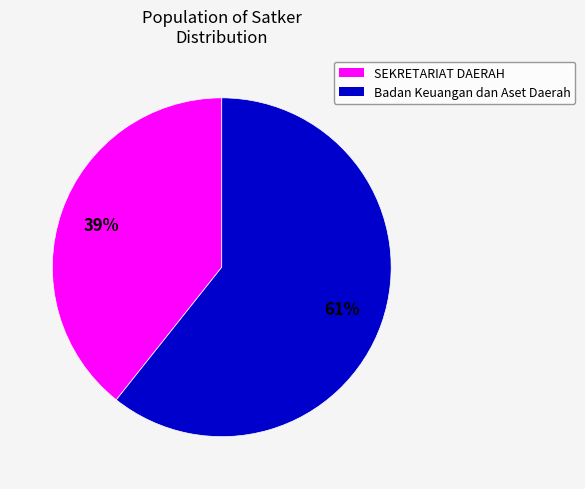

Is there a majority slice in this chart?

Yes